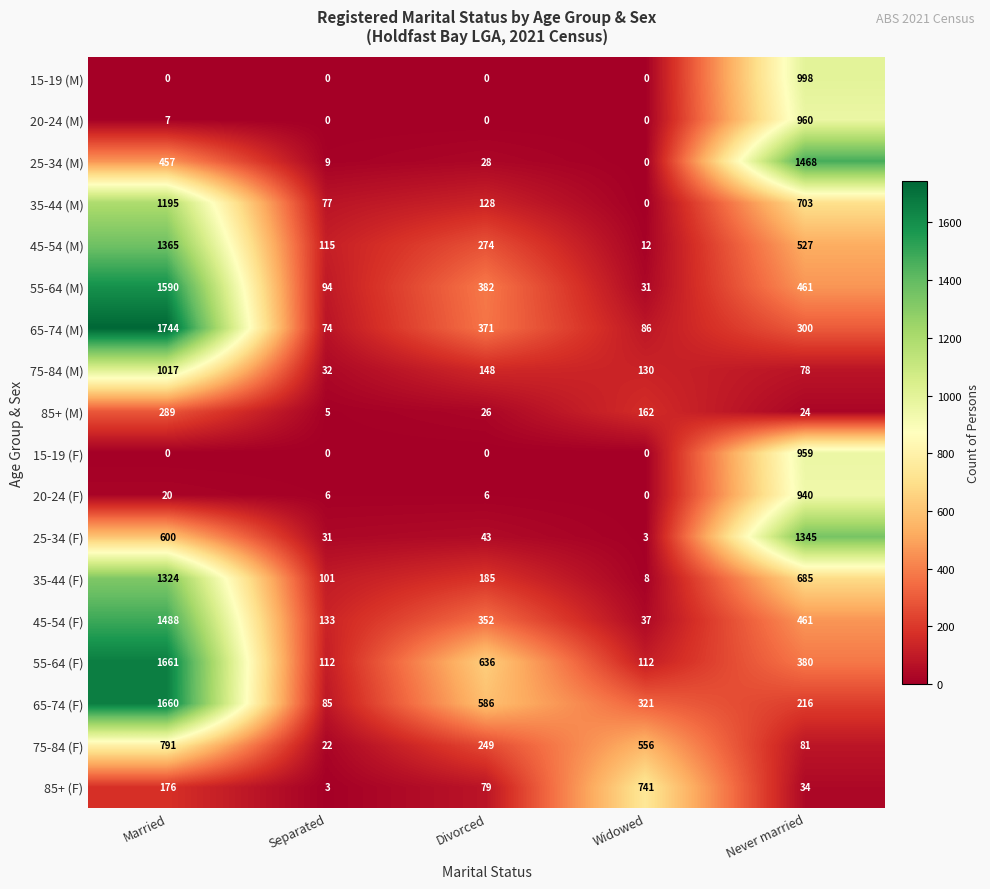

What is the difference between the maximum and minimum values in the 15-19 (F) series?

959